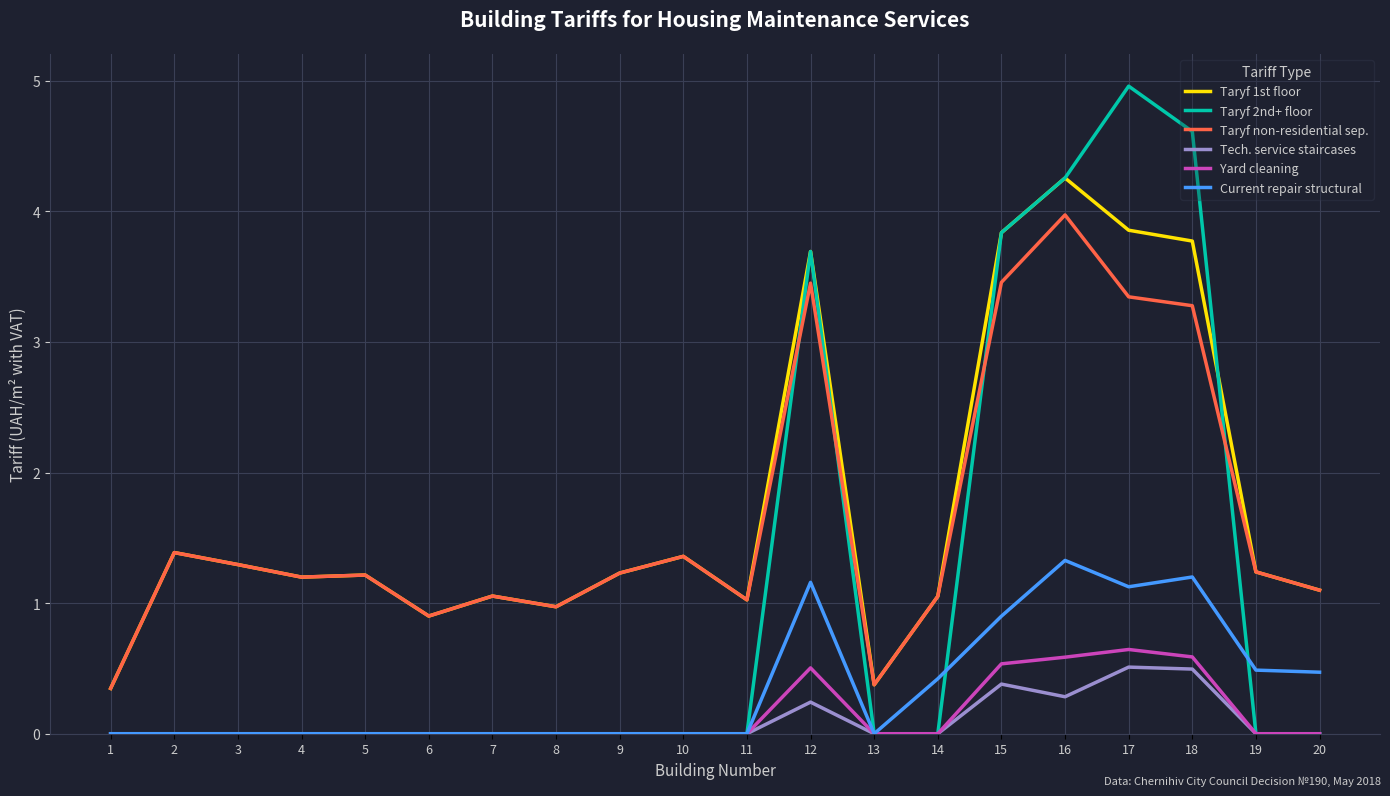

Read the Yard cleaning value at 15.

0.5